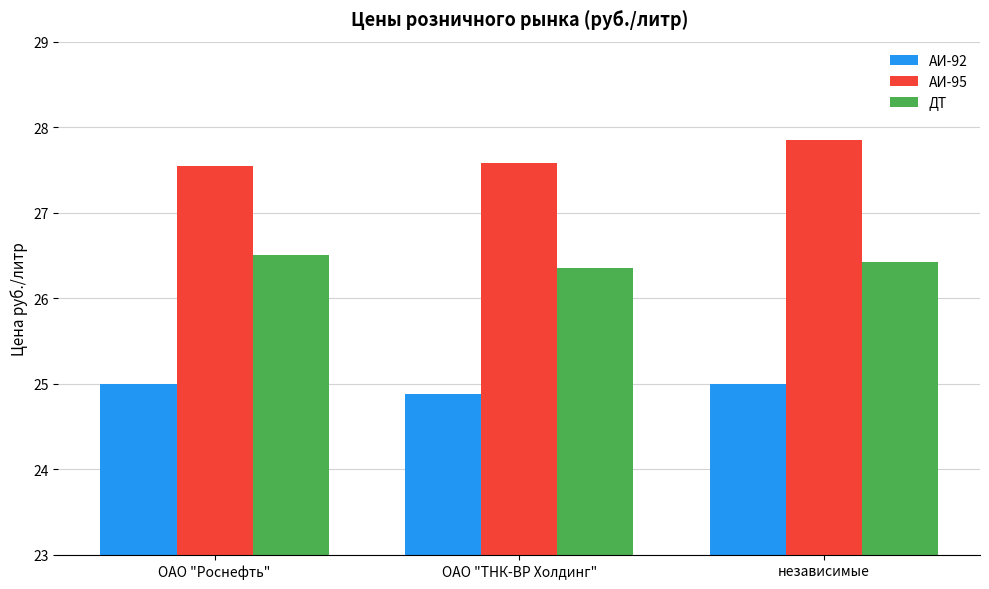

The ДТ series shows 26.4 at независимые. True or false?

True